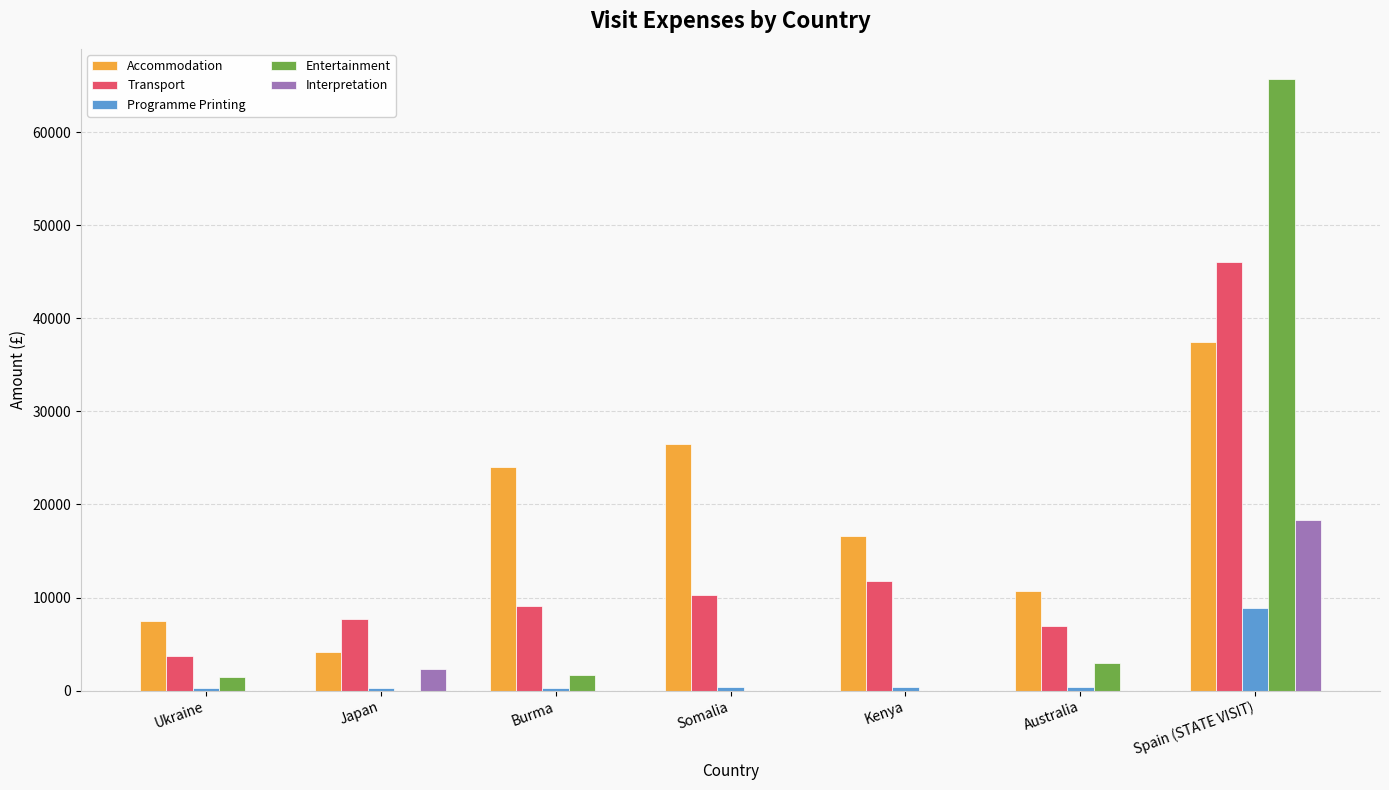

At which category is the sum across all series the highest?

Spain (STATE VISIT)